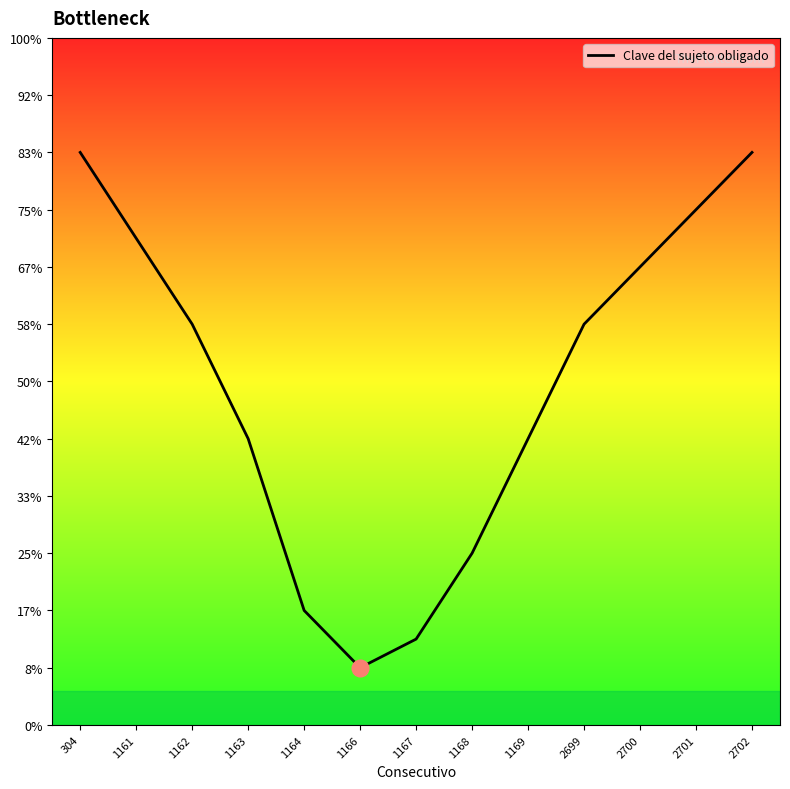

How many values exceed 7000?

5